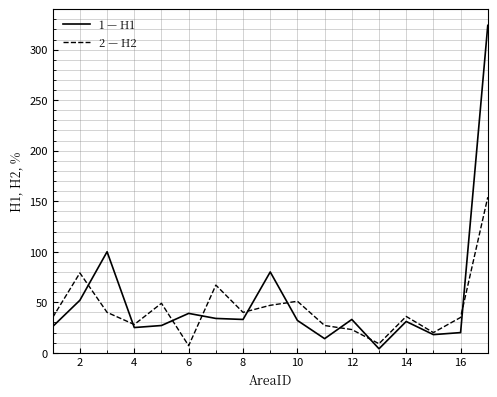

What is the greatest value displayed?

324